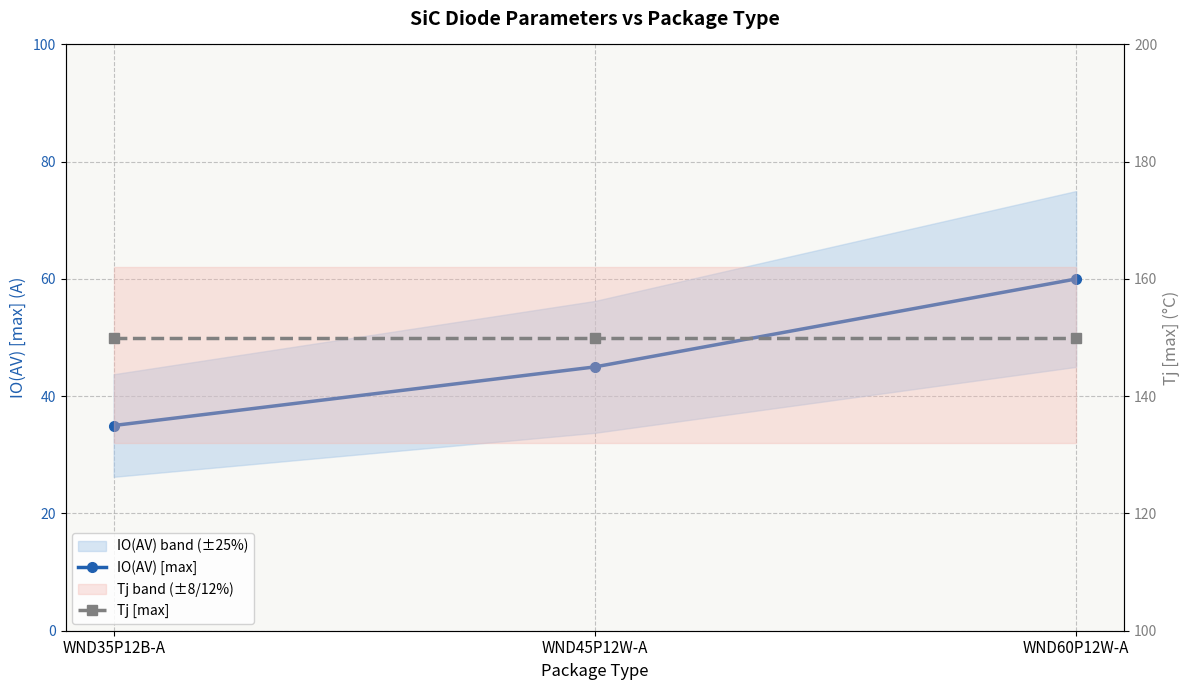

Which series changed the most between WND45P12W-A and WND60P12W-A?

IO(AV) [max]